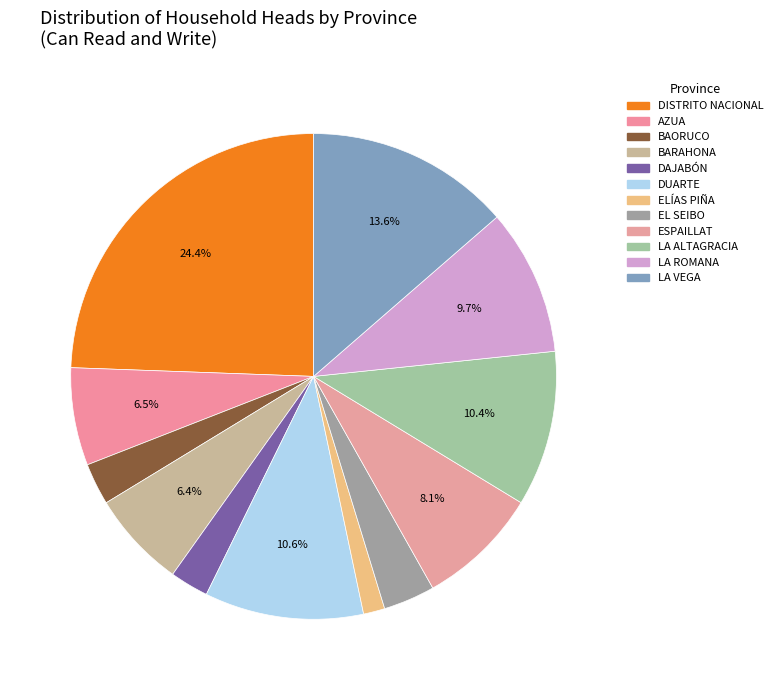

True or false: BAORUCO accounts for 15% of the total.

False